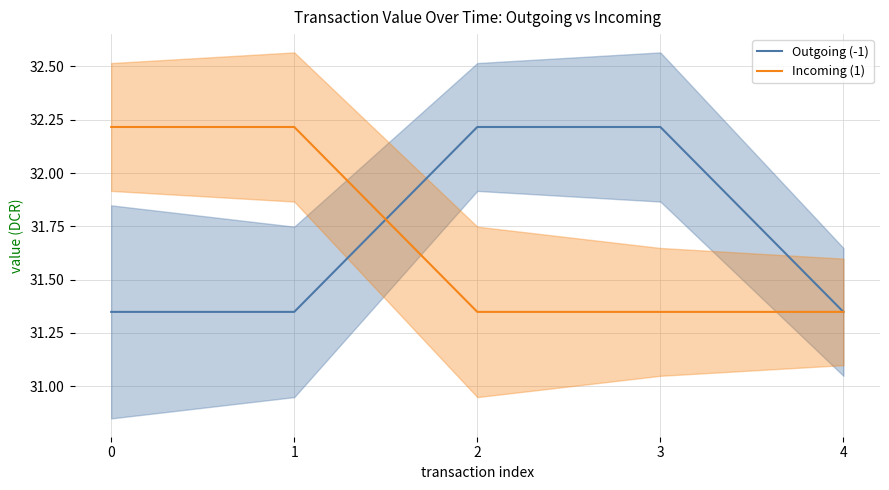

Count the number of data series in this chart.

2